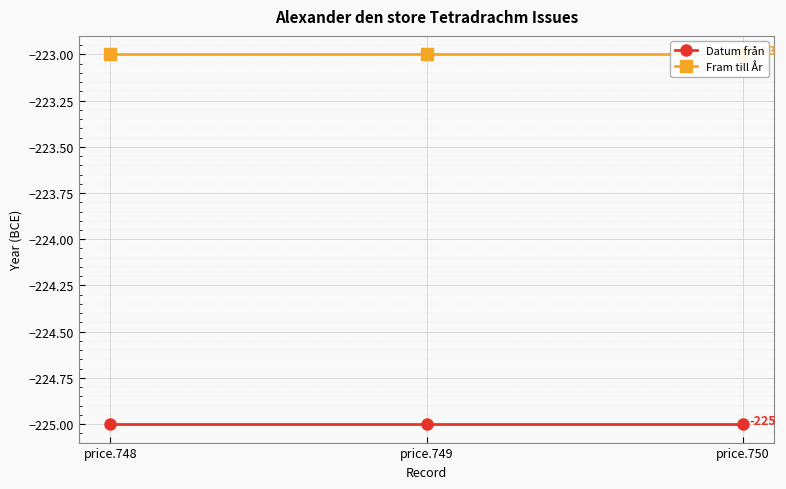

At which label is Fram till År closest to -223?

price.748